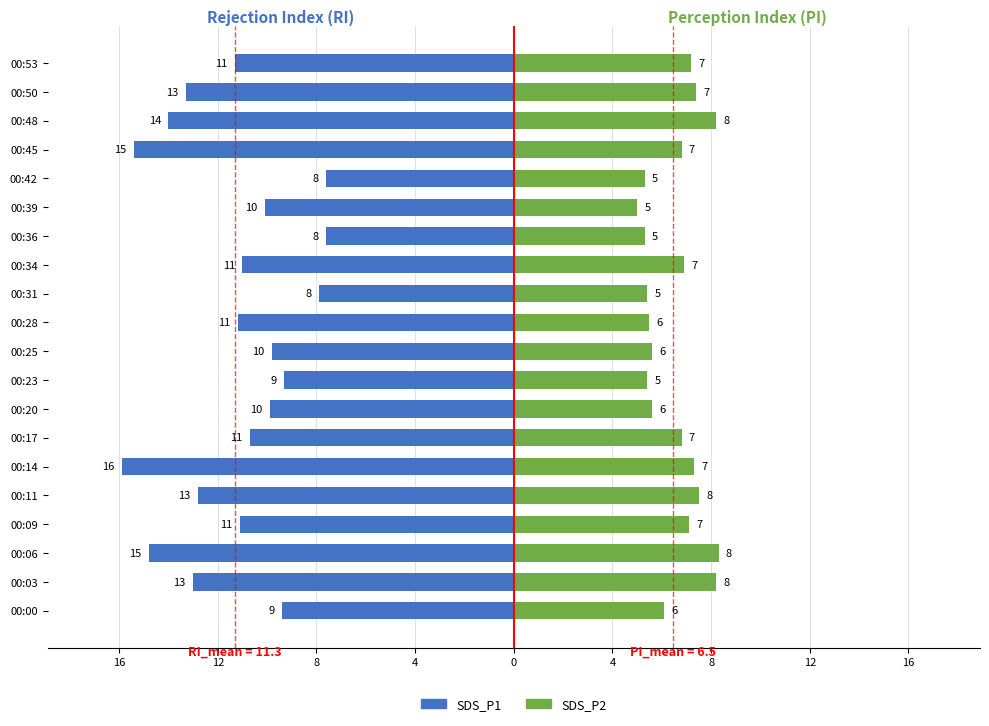

What is the value of the SDS_P2 bar at the 16th from the left?

5.3